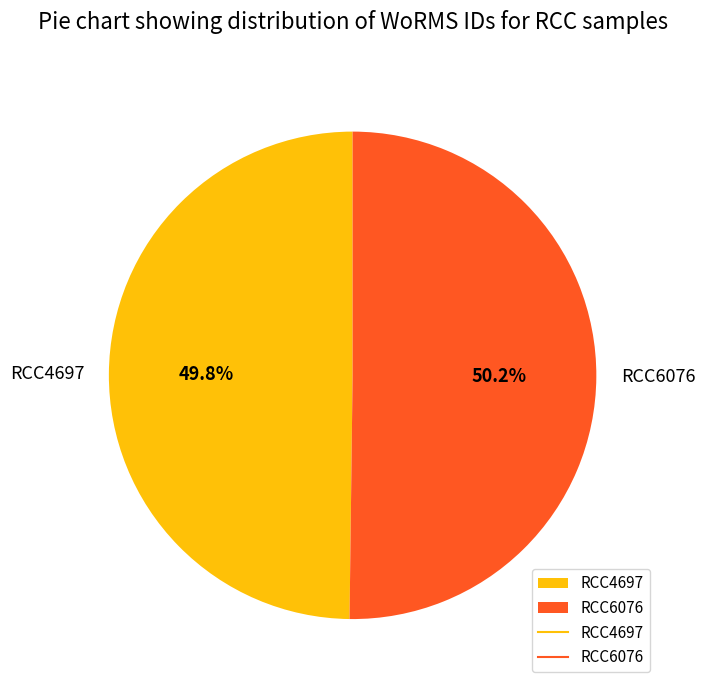

To the nearest percent, what portion does RCC4697 represent?

50%